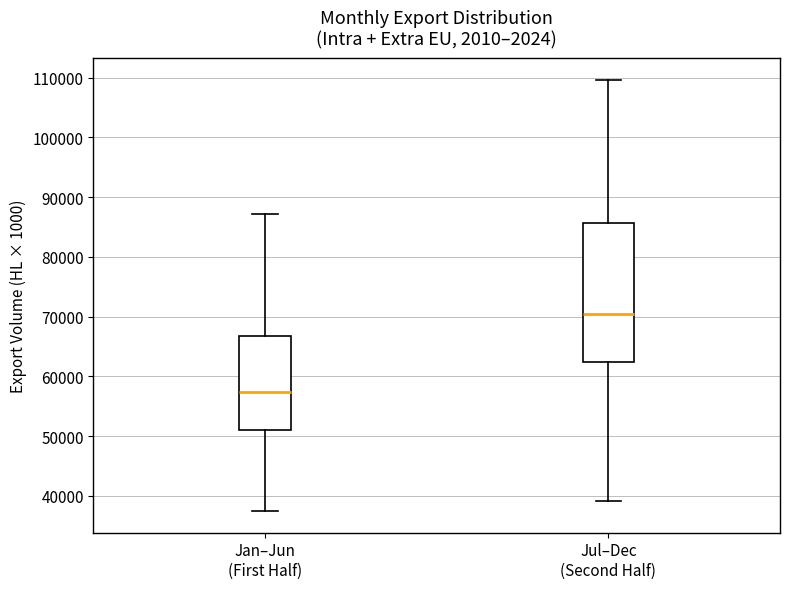

Reading left to right, read every box against the y-axis: the position of its median line, the range the box covers, and the ends of its whiskers. The values are not printed on the chart, so give them approximately, as read against the axis.

Jan–Jun (First Half): median 57000, box 51000 to 67000, whiskers 37000 to 87000
Jul–Dec (Second Half): median 71000, box 62000 to 86000, whiskers 39000 to 110000